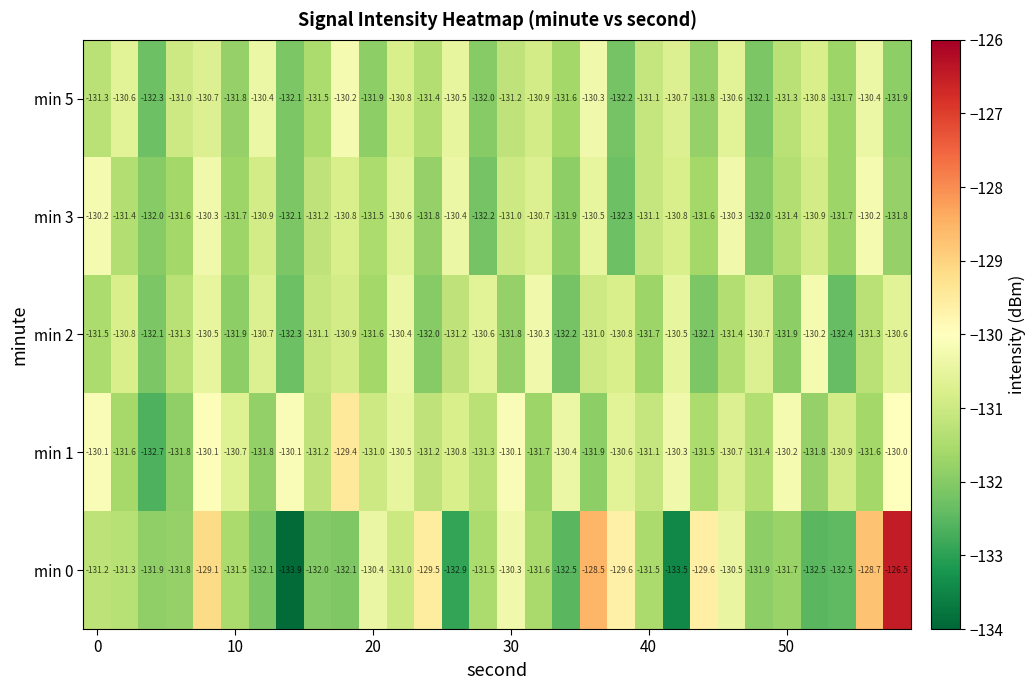

What is the smallest value displayed?

-133.9